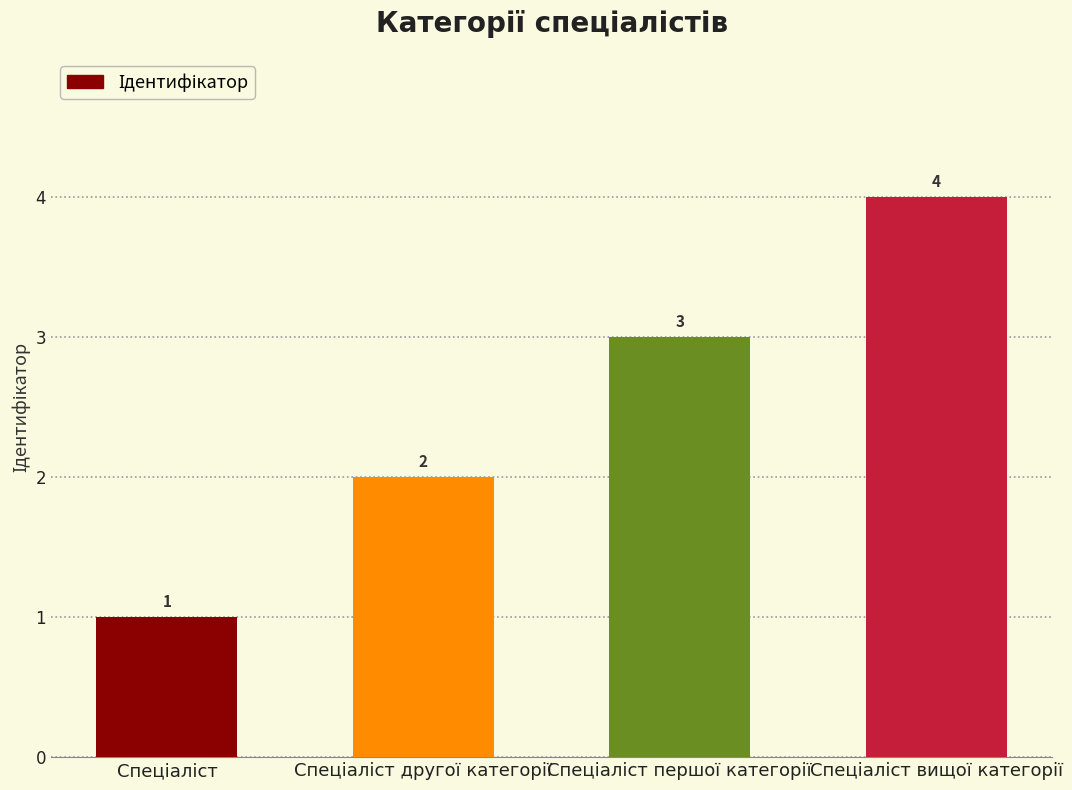

How many data points are less than 3?

2